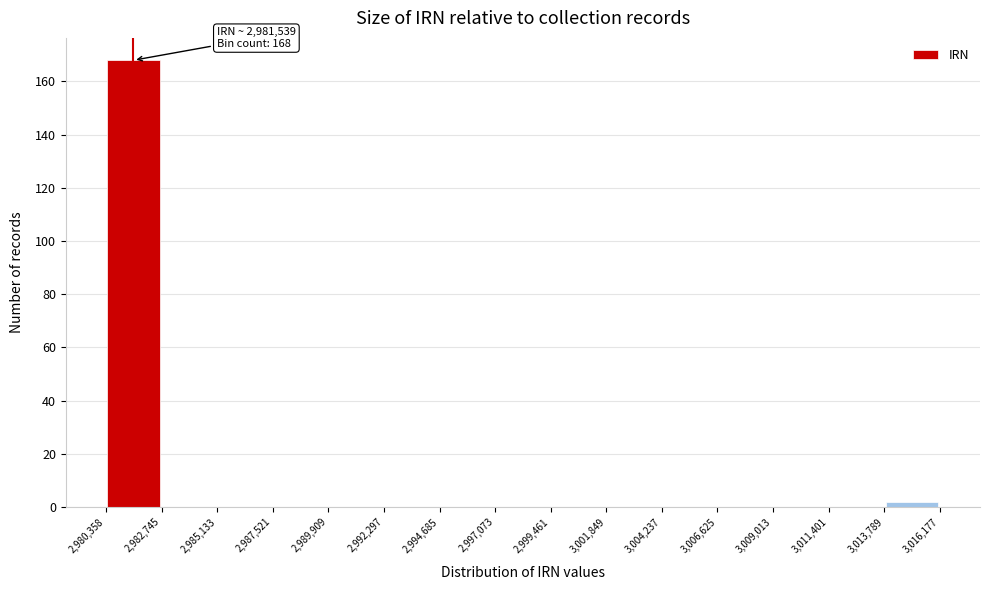

Which range on the x-axis has the tallest bar?

2,980,358 to 2,982,745